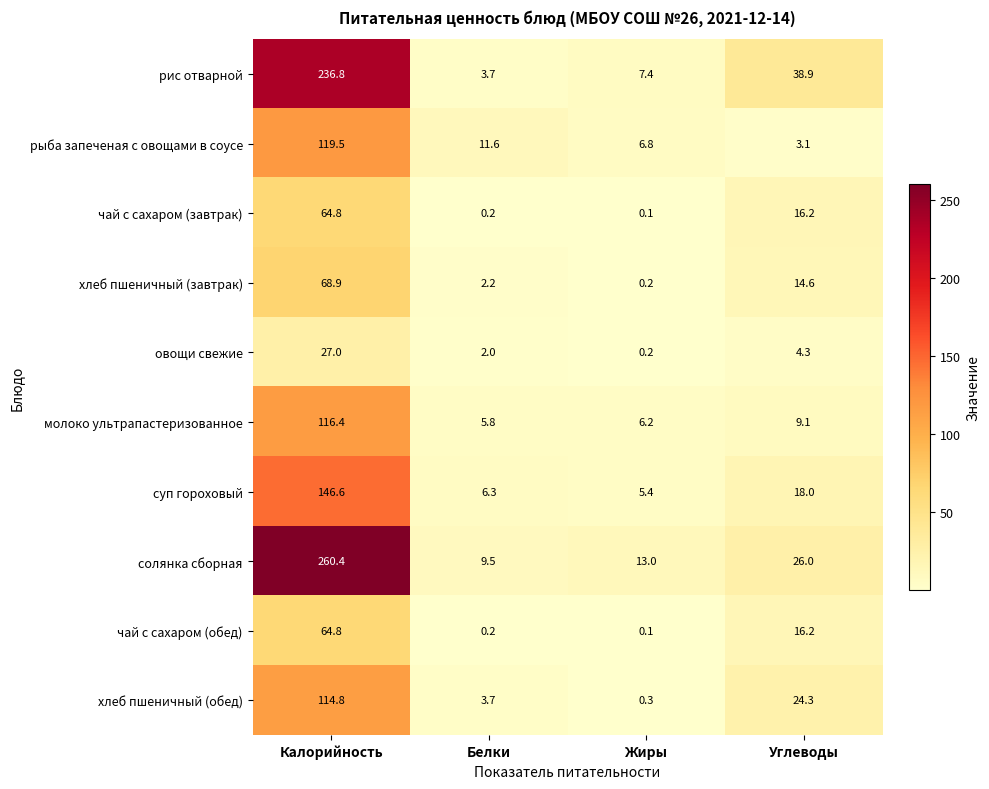

What is the sum of all солянка сборная values?

308.9